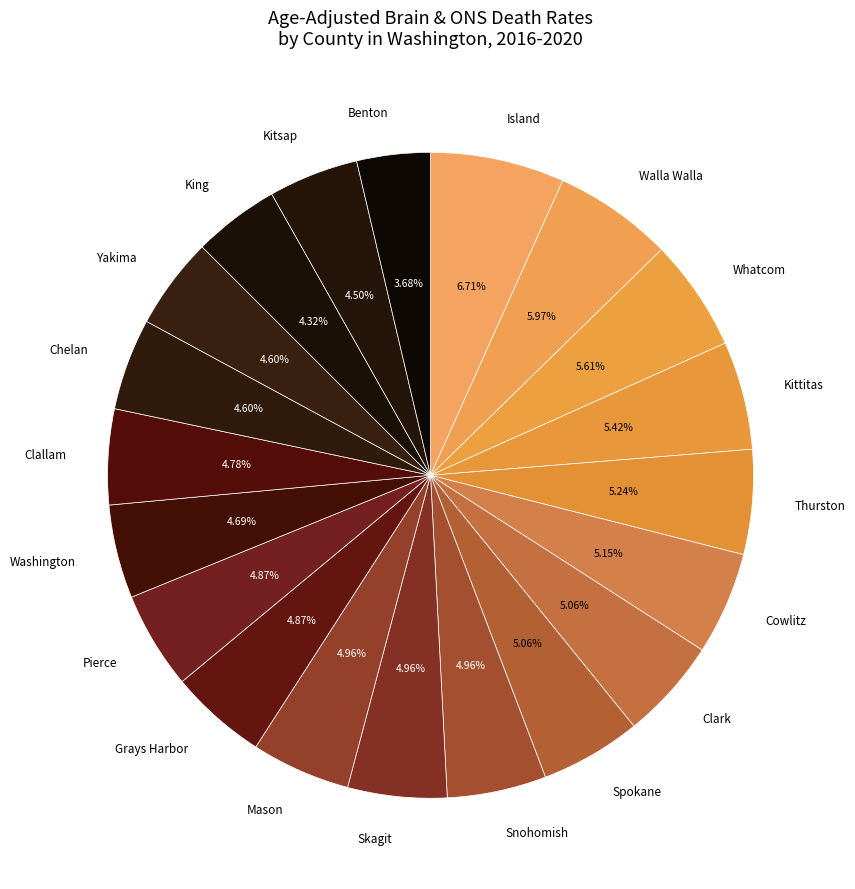

Count the number of slices in the pie.

20